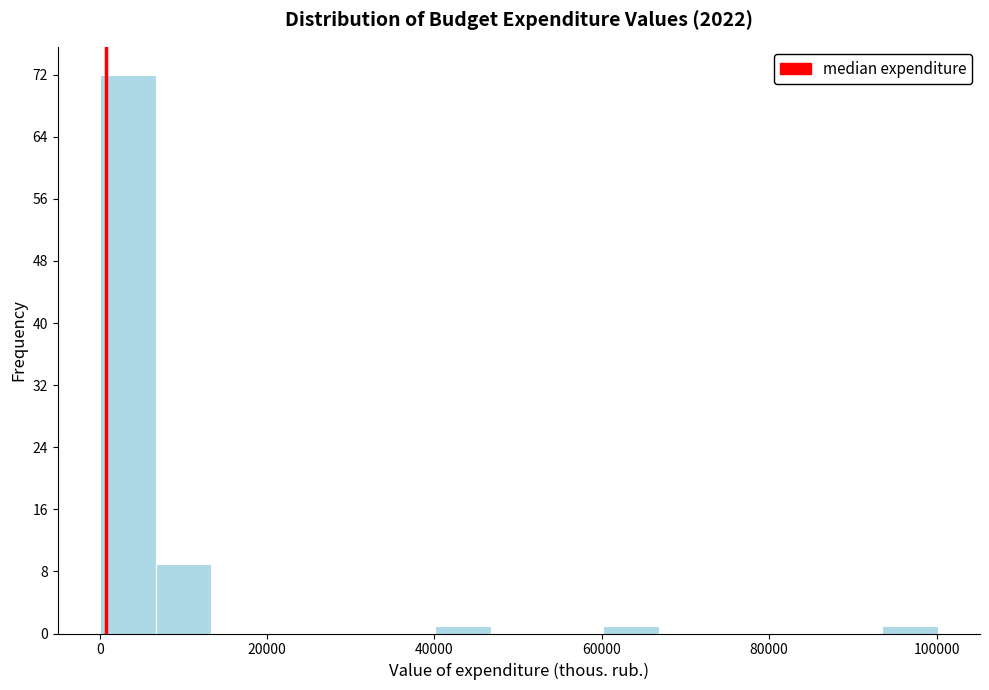

Read against the x-axis, roughly where is the centre of the tallest bar?

4000